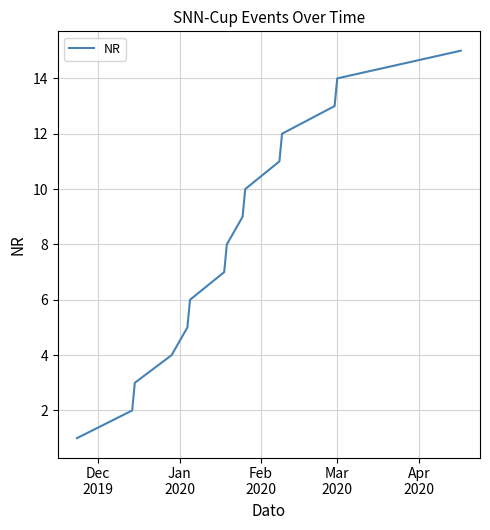

How many lines are shown in the chart?

1